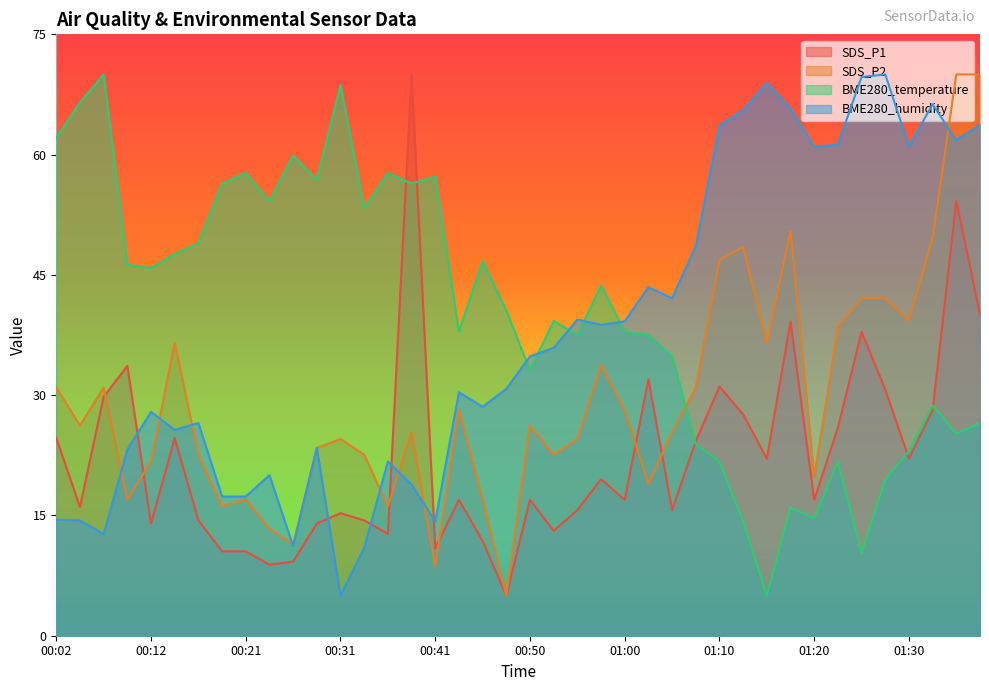

Which series has the widest spread of values?

SDS_P1